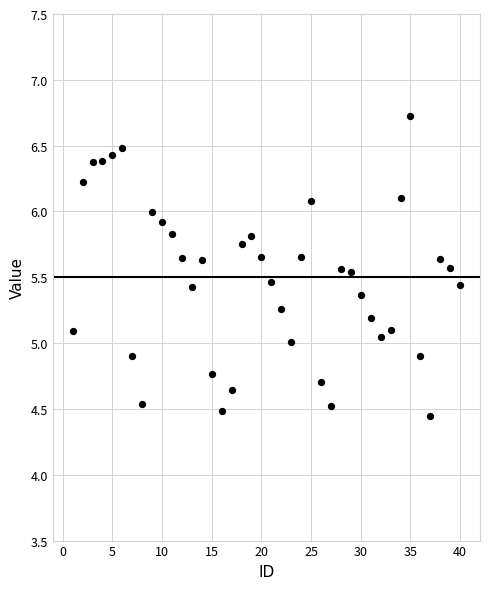

What is the range of Y values (max minus min)?

2.3